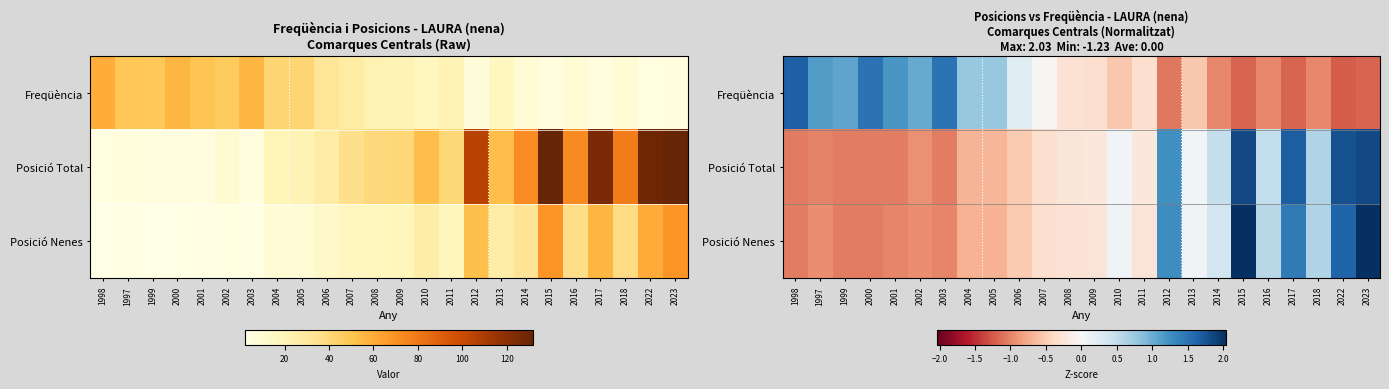

At which label does Posició Nenes reach its minimum?

1998